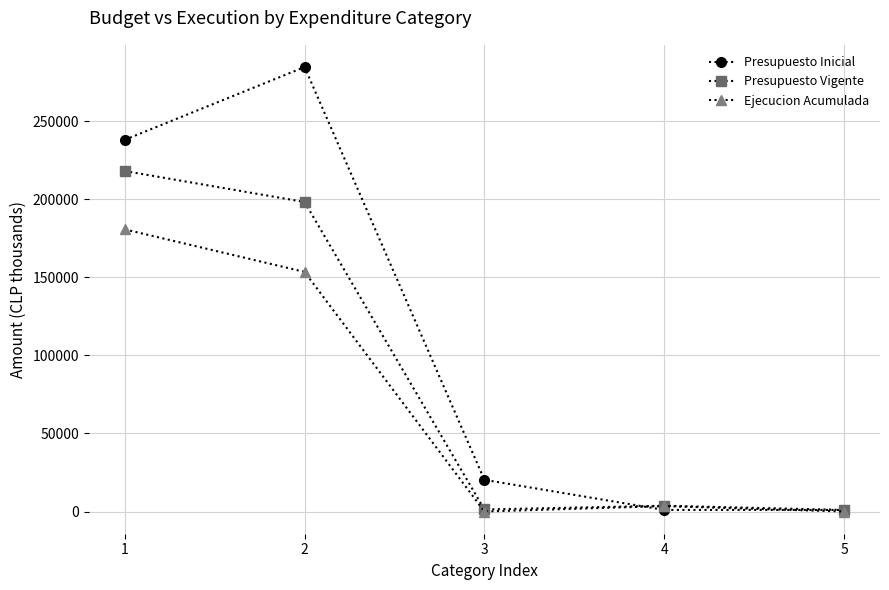

Which series has the largest total across all categories?

Presupuesto Inicial